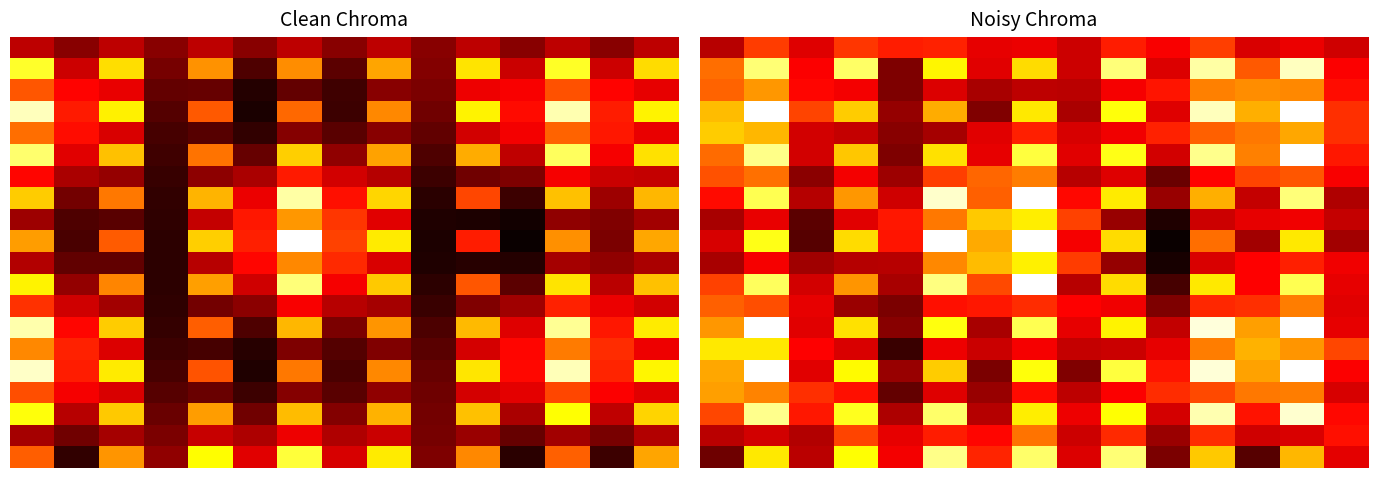

What is the minimum value shown in the chart?

0.1